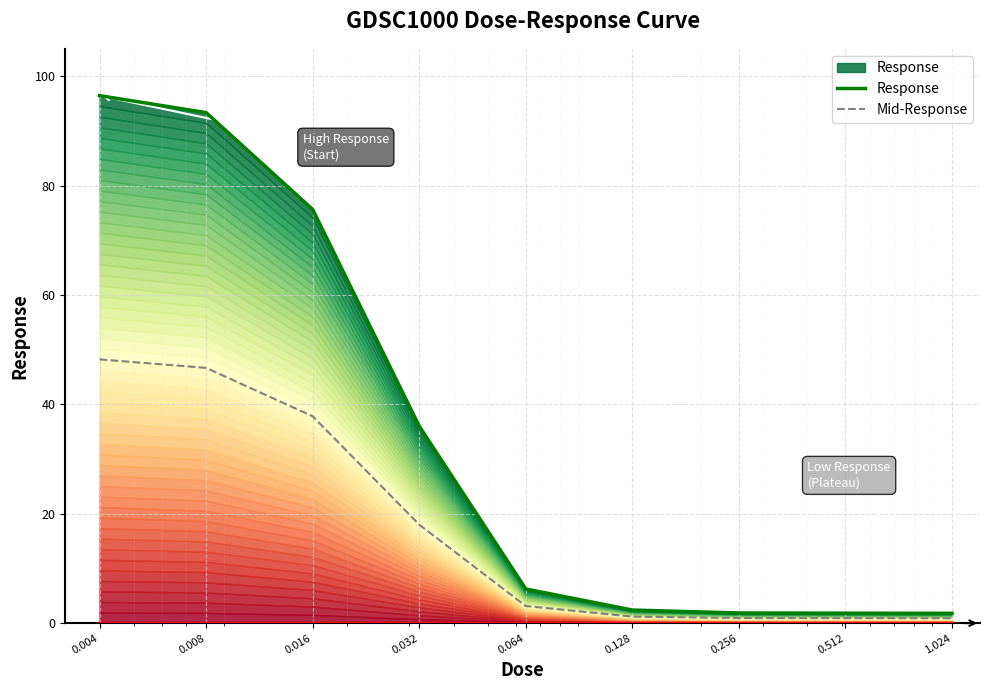

What is the greatest value displayed?

96.4